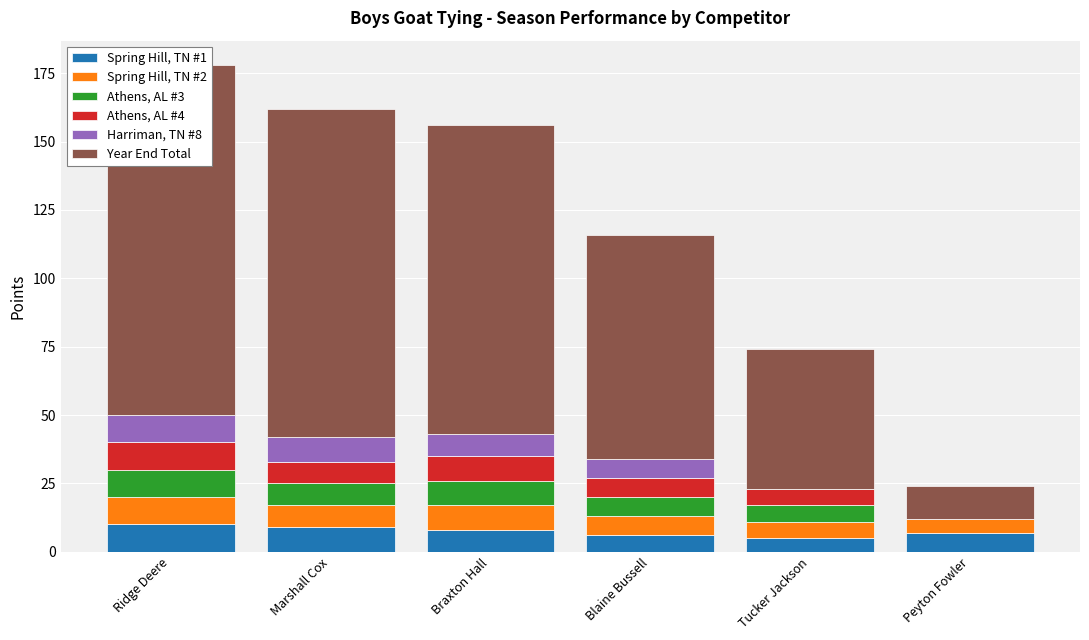

List the labels in order of Athens, AL #4 value, smallest first.

Peyton Fowler, Tucker Jackson, Blaine Bussell, Marshall Cox, Braxton Hall, Ridge Deere